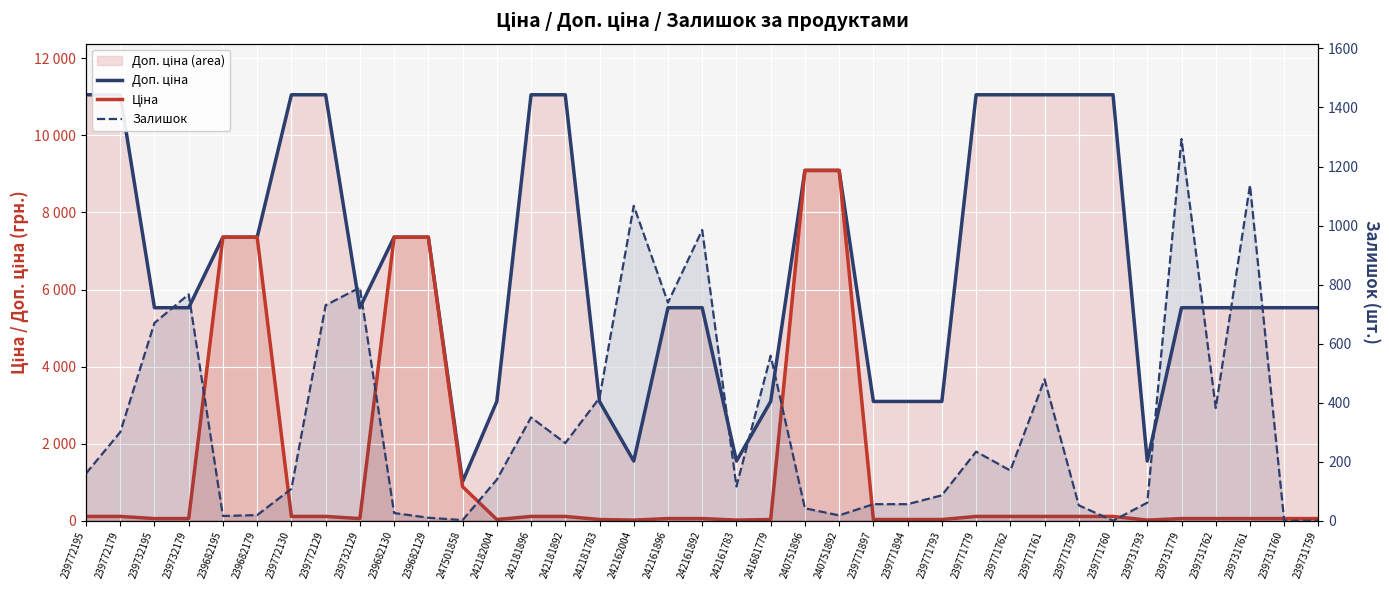

What is the label of the 10th point from the left?

239682130